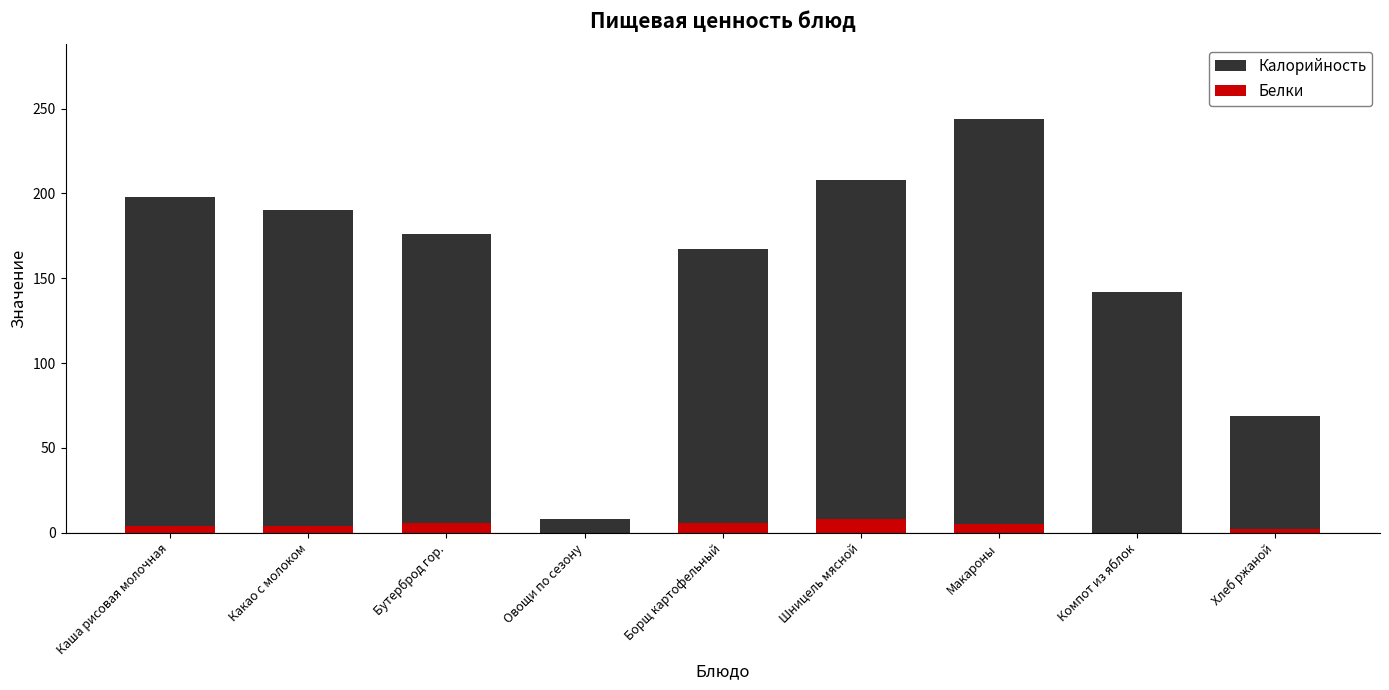

At which label does Белки first exceed 4?

Бутерброд гор.